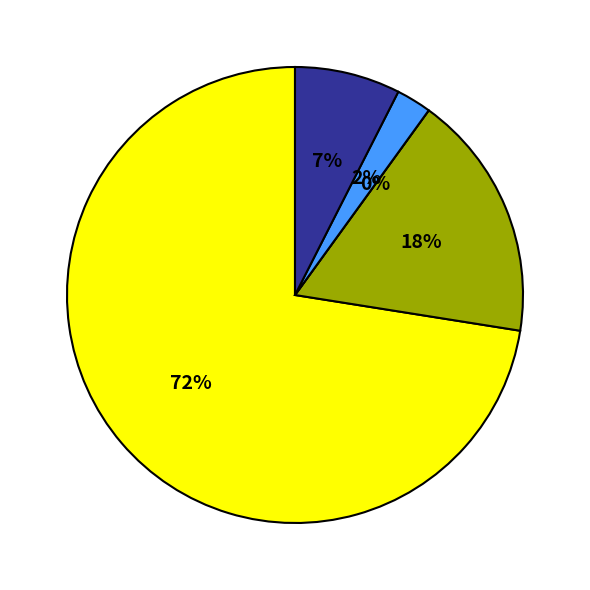

To the nearest percent, what percentage of the pie is 29?

3%